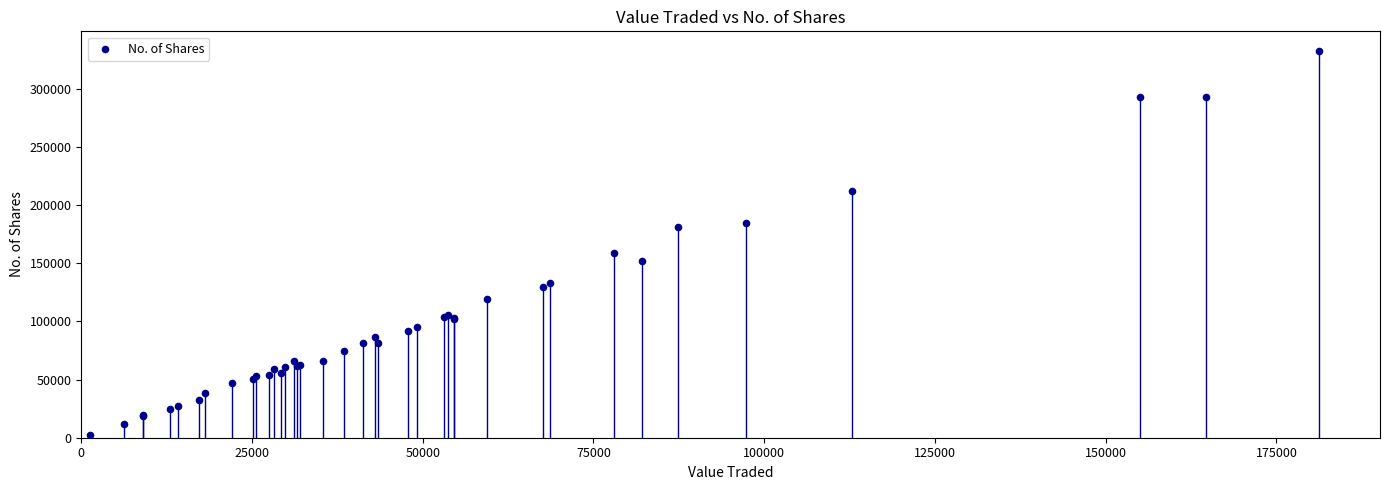

What Y value in the scatter plot is closest to 167756?

158589